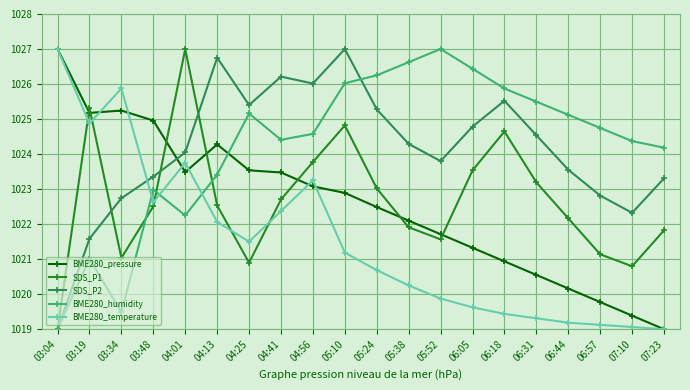

True or false: BME280_humidity and BME280_temperature cross at least once.

True